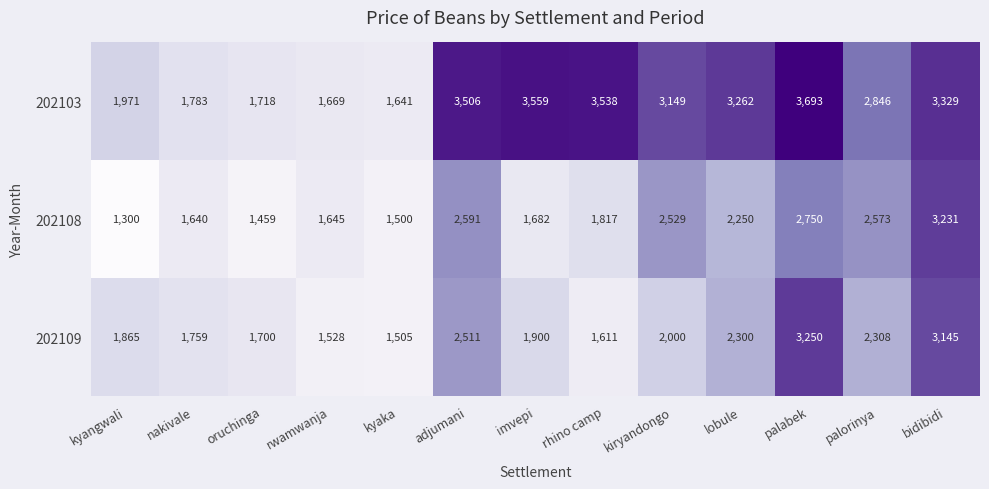

At which label does 202108 first exceed 1817?

adjumani